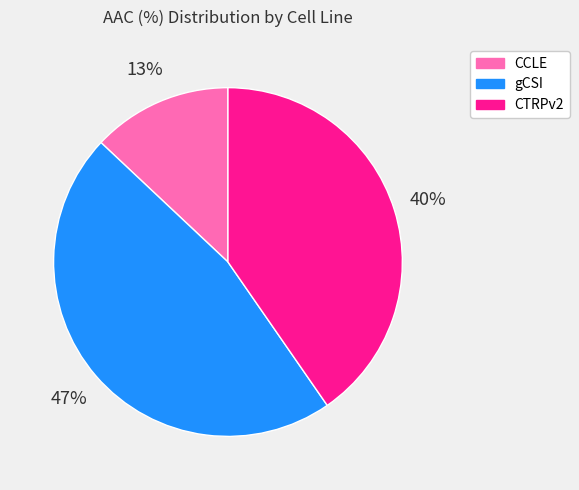

Which has a higher value, CTRPv2 or gCSI?

gCSI